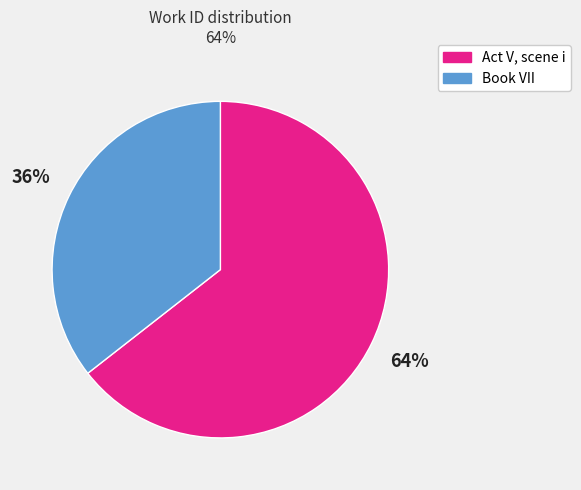

To the nearest percent, what is the average slice percentage?

50%